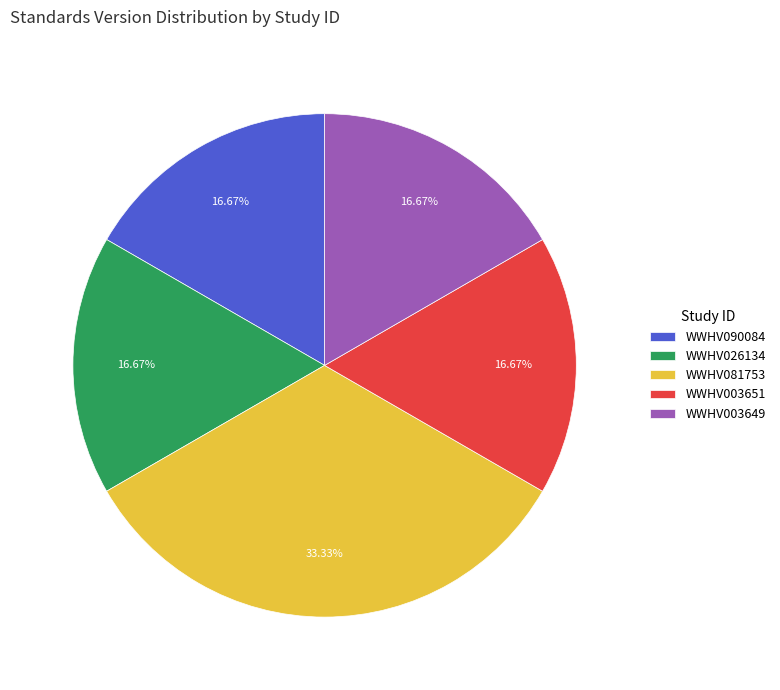

Is it true that WWHV081753 is 39% of the pie?

False